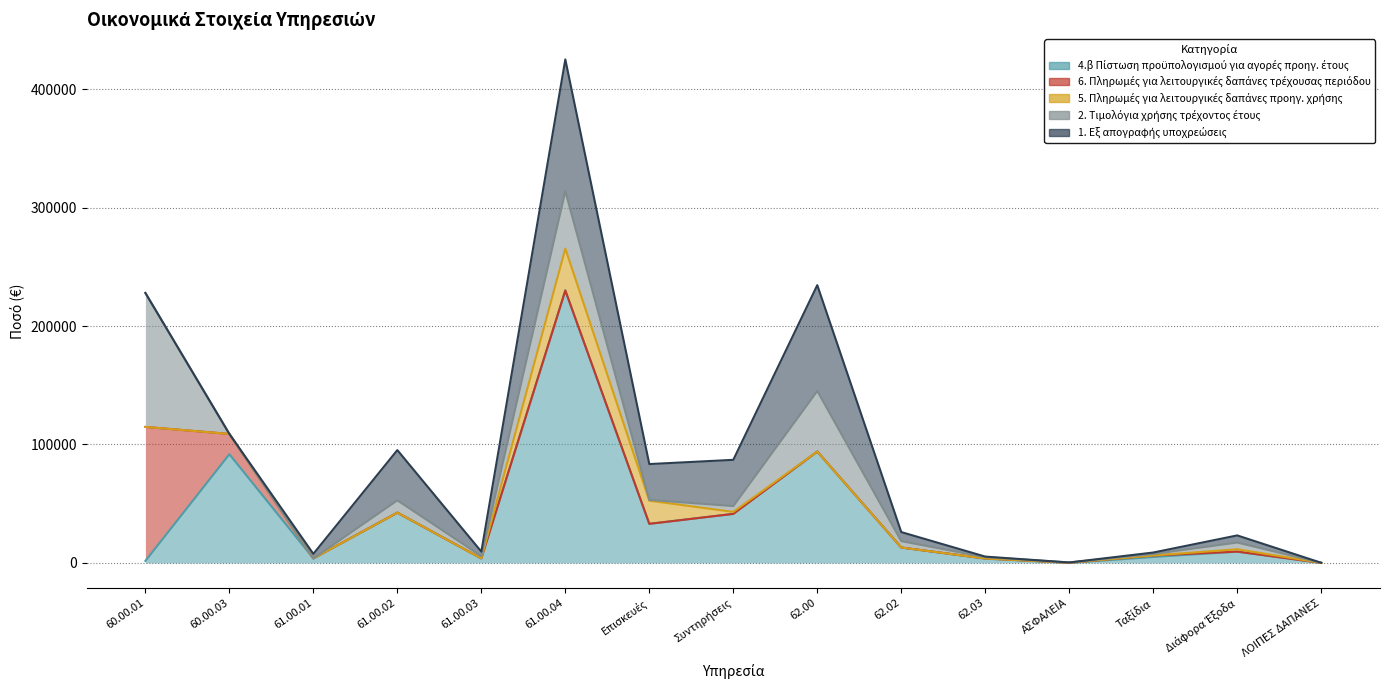

Does the chart have visible grid lines?

Yes